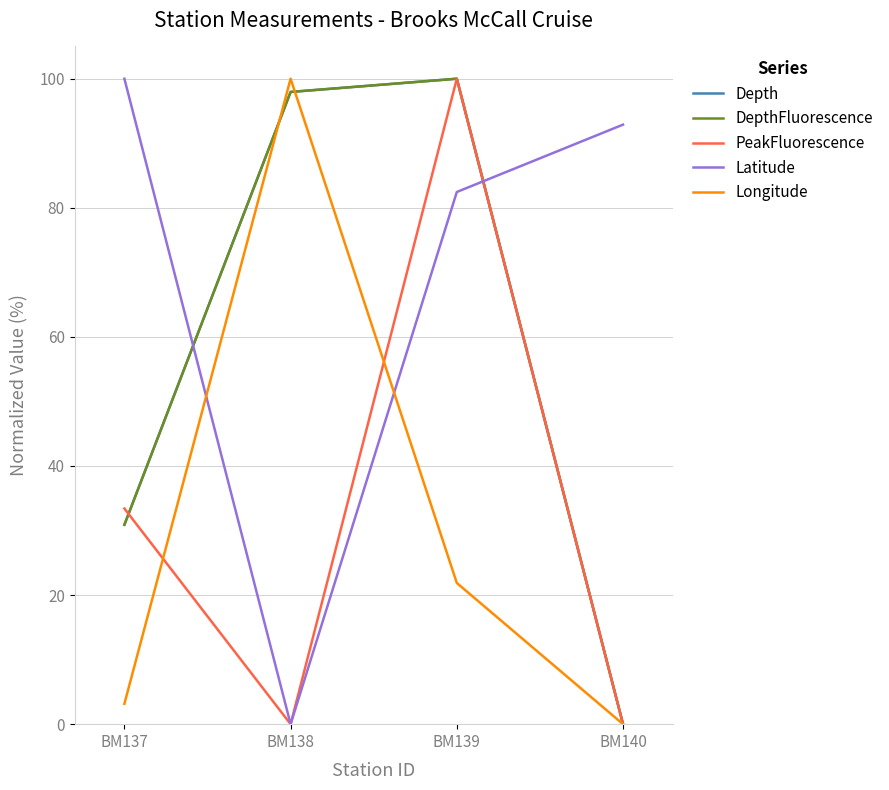

List the series in order of their peak value, lowest first.

Depth, DepthFluorescence, PeakFluorescence, Latitude, Longitude